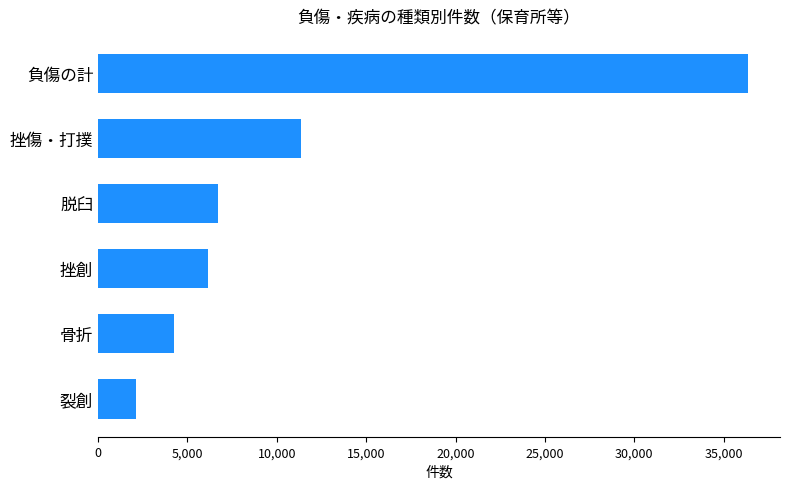

Rank the categories by value from highest to lowest.

負傷の計, 挫傷・打撲, 脱臼, 挫創, 骨折, 裂創